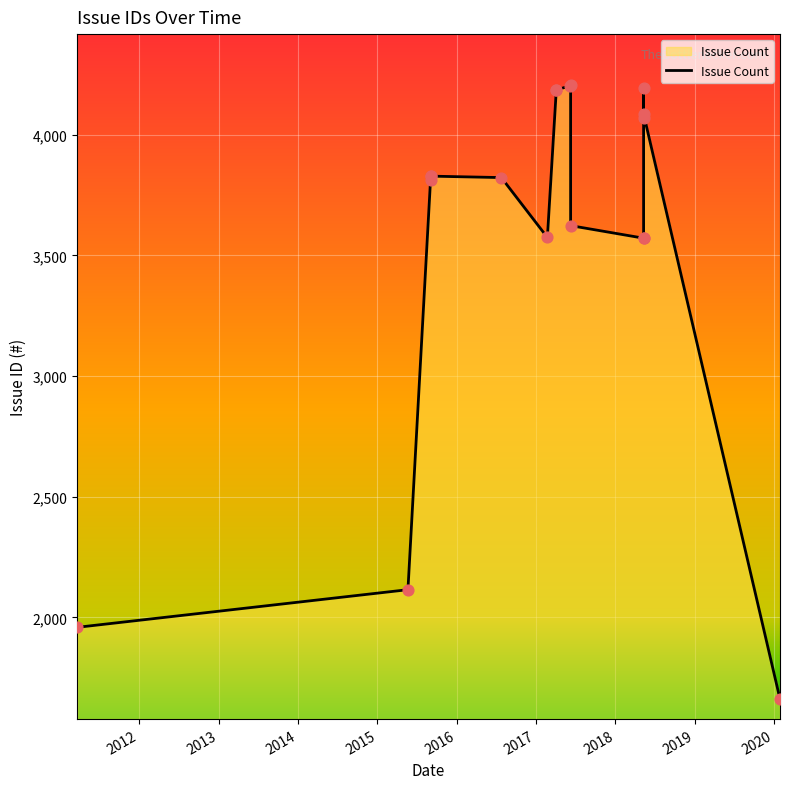

Approximately how many times larger is the value at 2018-05-11 compared to 2015-09-03?

0.9